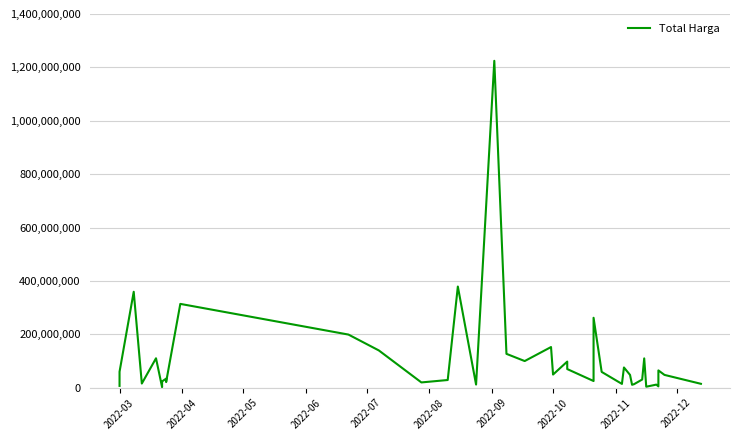

What is the difference between the values at 2022-08 and 2022-07?

107994240